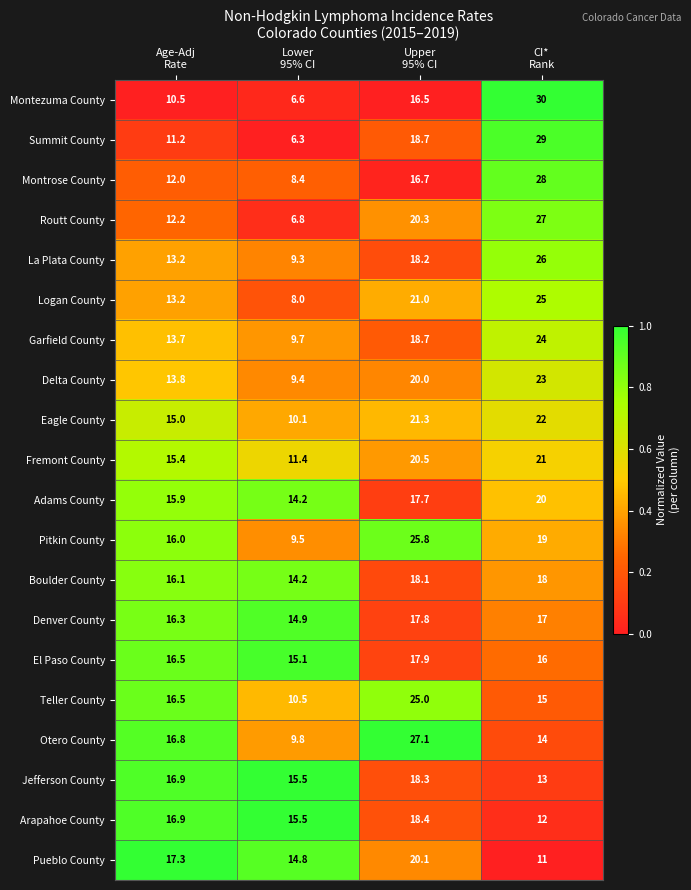

What is the difference between the second highest and minimum values in the Adams County series?

3.5